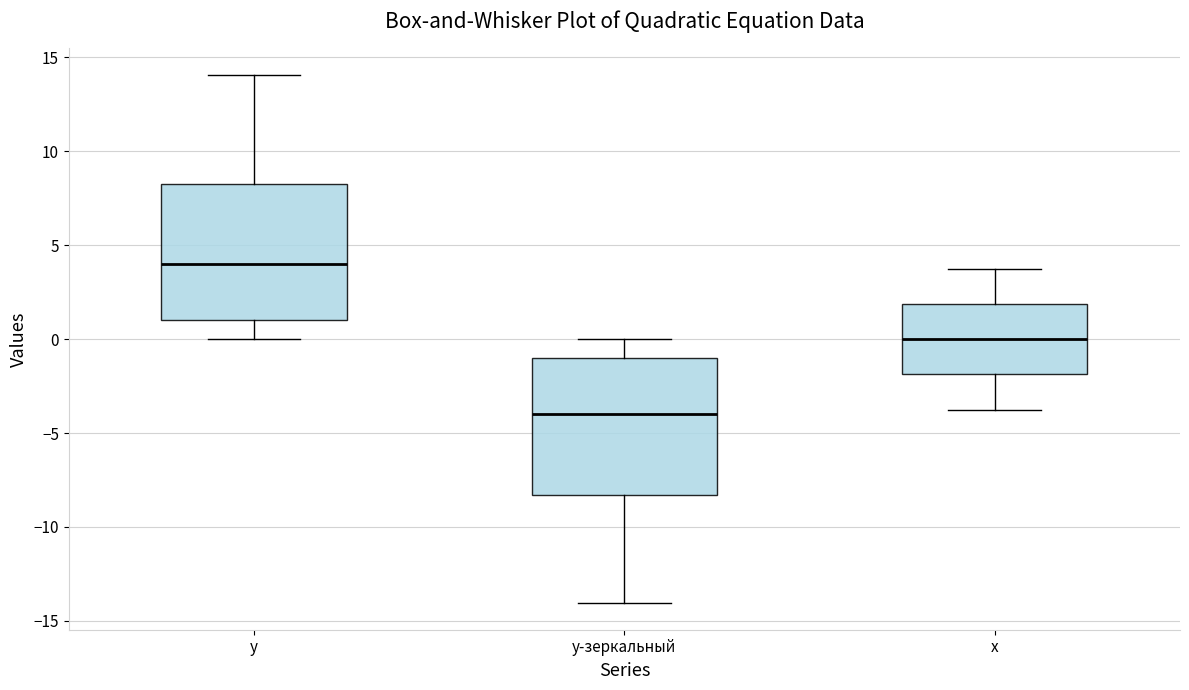

Which box has the lowest median line?

y-зеркальный